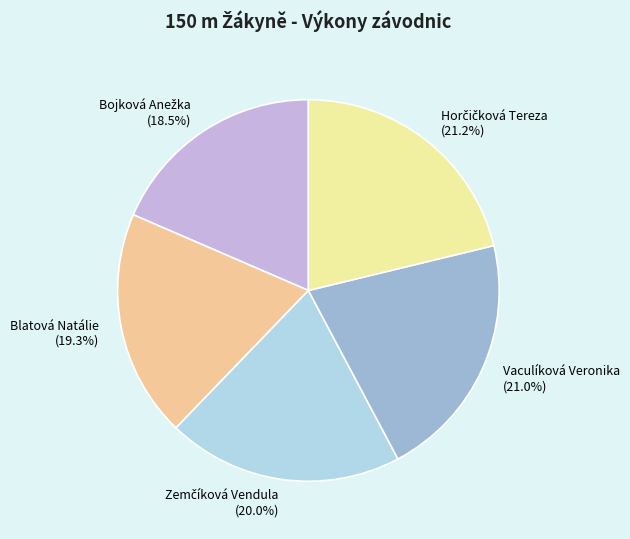

How much of the chart is everything except Blatová Natálie?

80.7%